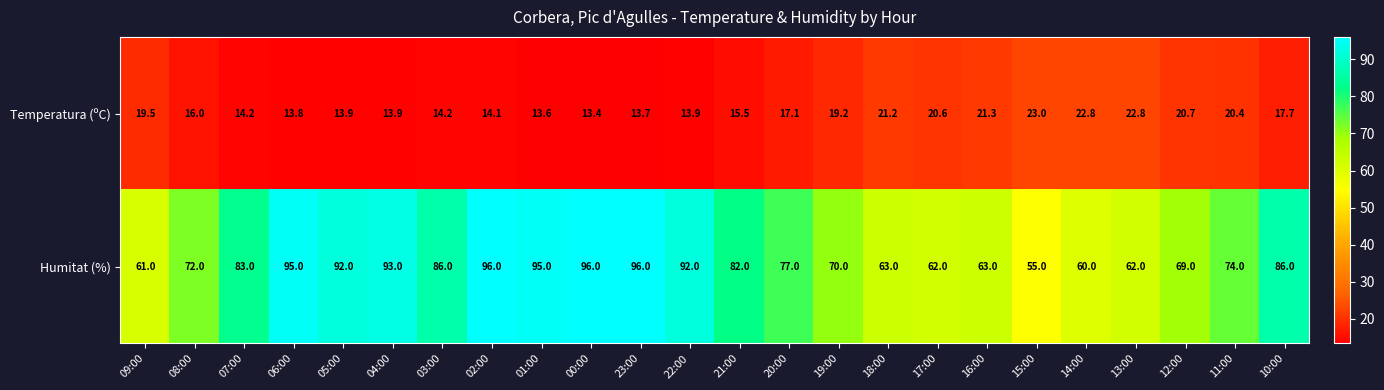

Rank the series by their average value, from highest to lowest.

Humitat (%), Temperatura (ºC)